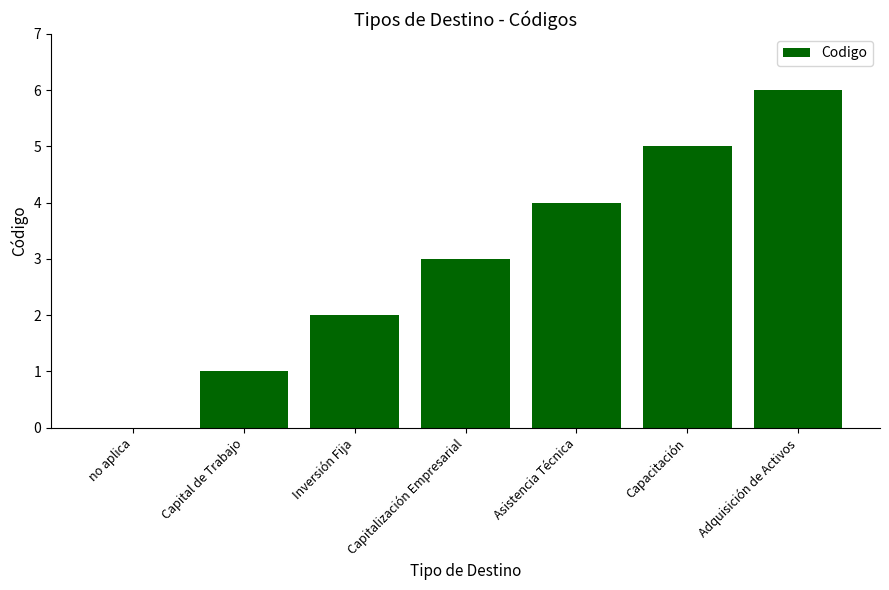

What is the change in value from no aplica to Inversión Fija?

+2